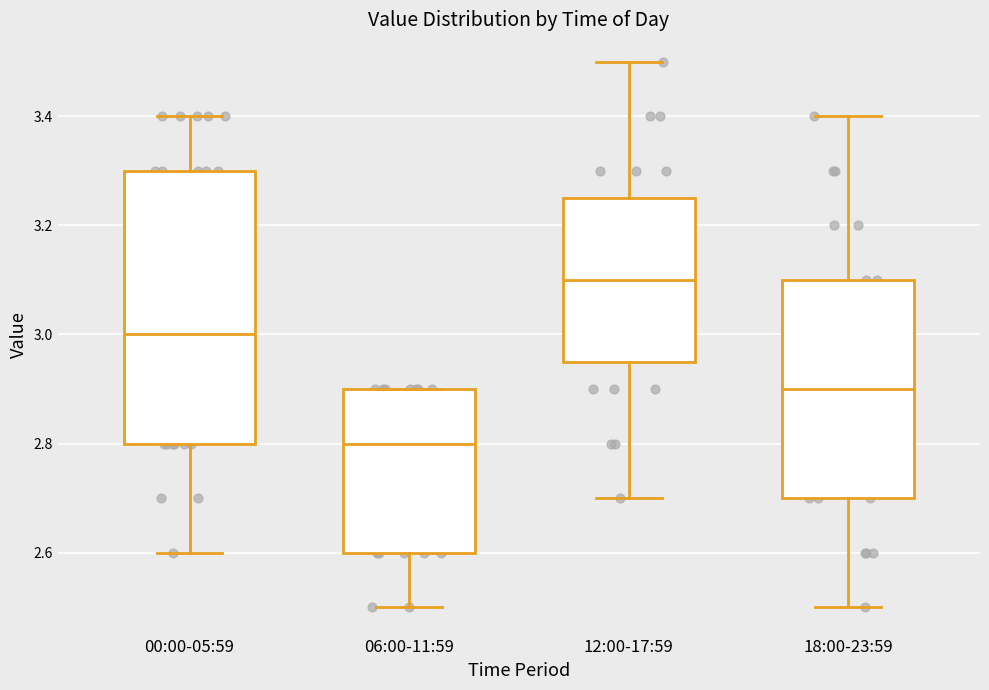

Reading left to right, transcribe this box plot: for each box, give where its median line is, the range the box spans, and where its two whiskers end, as read against the y-axis. The values are not printed on the chart, so give them approximately, as read against the axis.

00:00-05:59: median 3.00, box 2.80 to 3.30, whiskers 2.60 to 3.40
06:00-11:59: median 2.80, box 2.60 to 2.90, whiskers 2.50 to 2.90
12:00-17:59: median 3.10, box 2.96 to 3.26, whiskers 2.70 to 3.50
18:00-23:59: median 2.90, box 2.70 to 3.10, whiskers 2.50 to 3.40